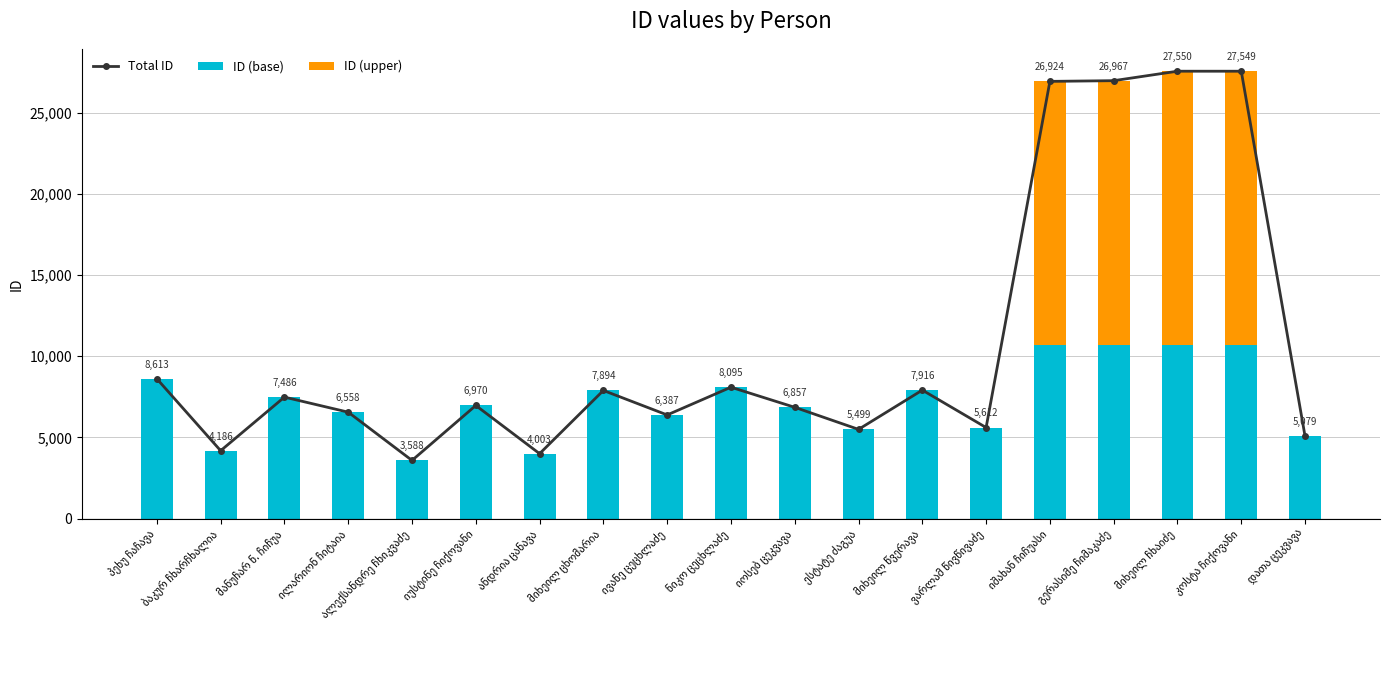

Rank the series at მიხეილ ჩხაიძე from highest to lowest value.

Total ID, ID (upper), ID (base)